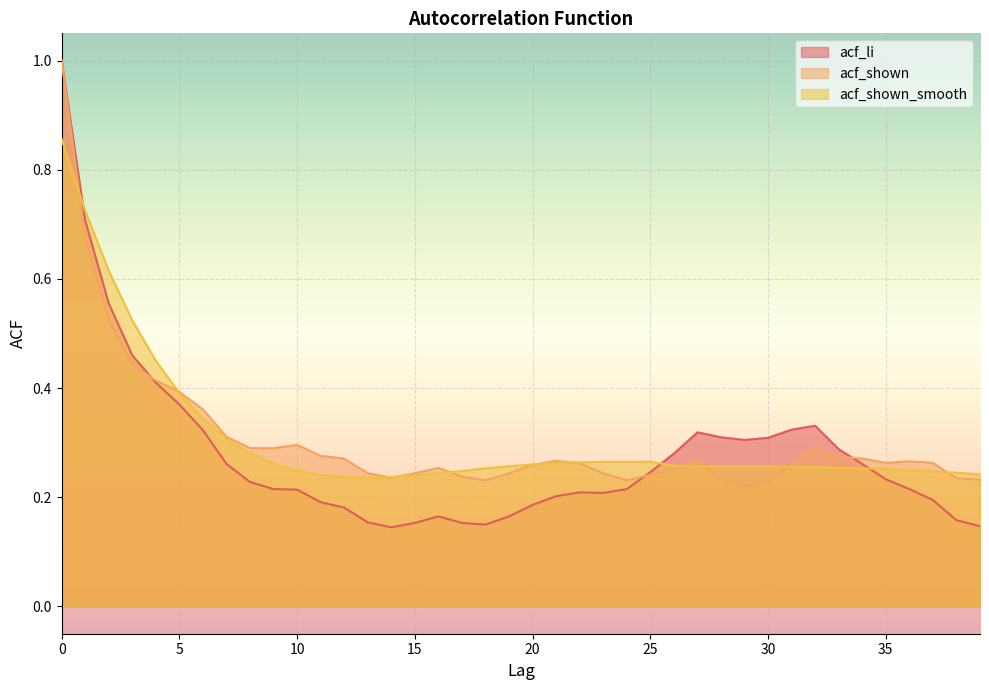

What is the difference between the maximum and second lowest values in the acf_shown series?

0.8